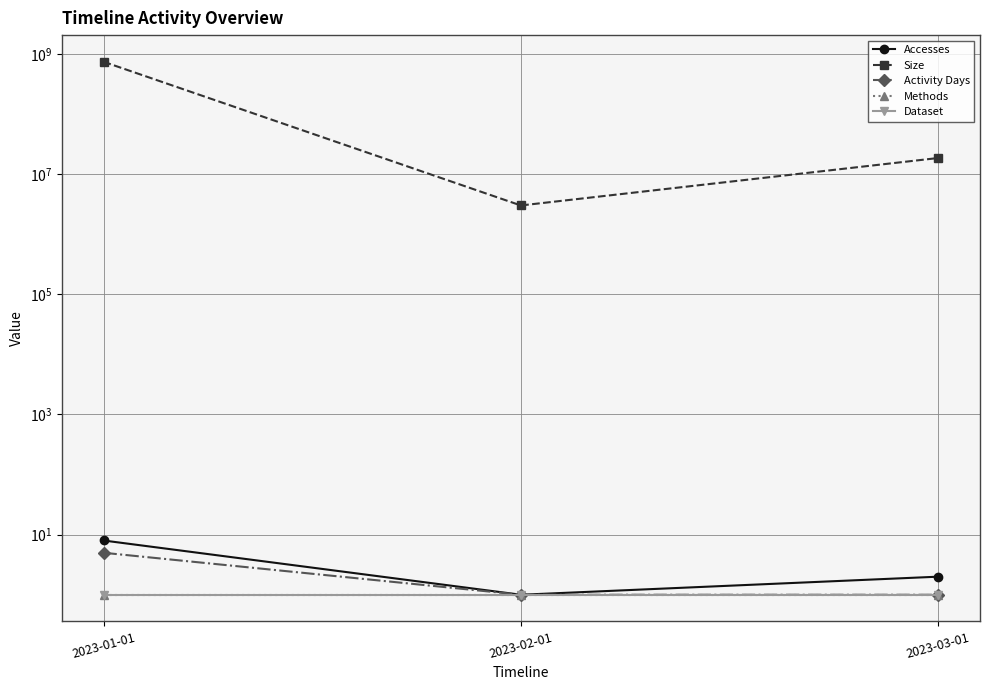

True or false: Activity Days has a value of 1 at 2023-02-01.

True